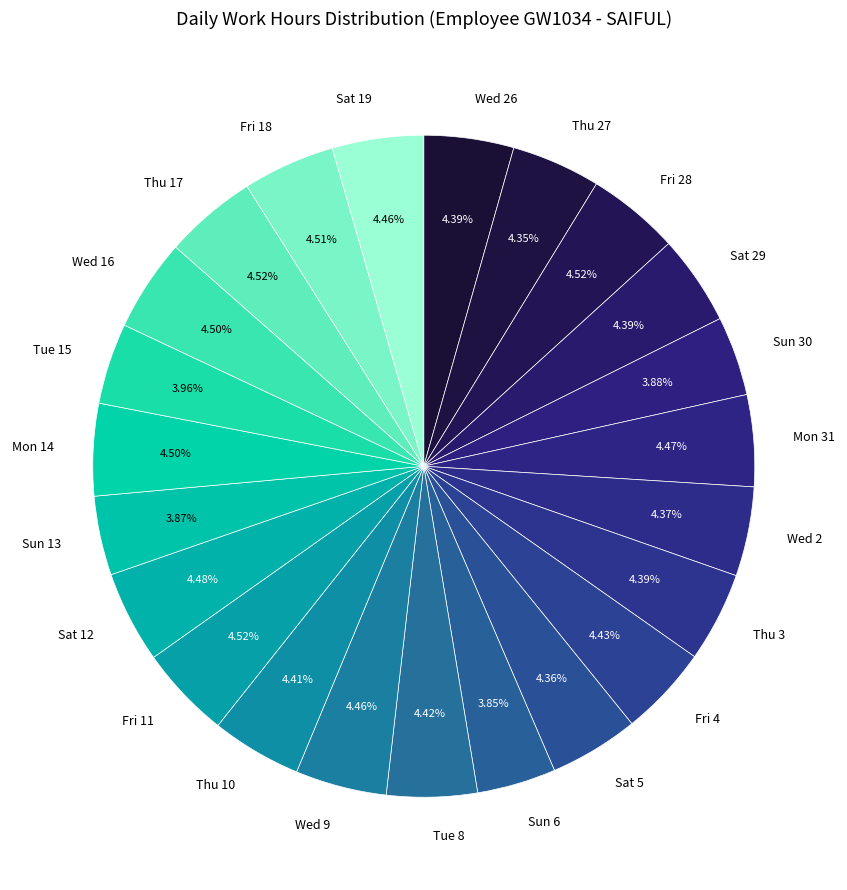

Is there a majority slice in this chart?

No